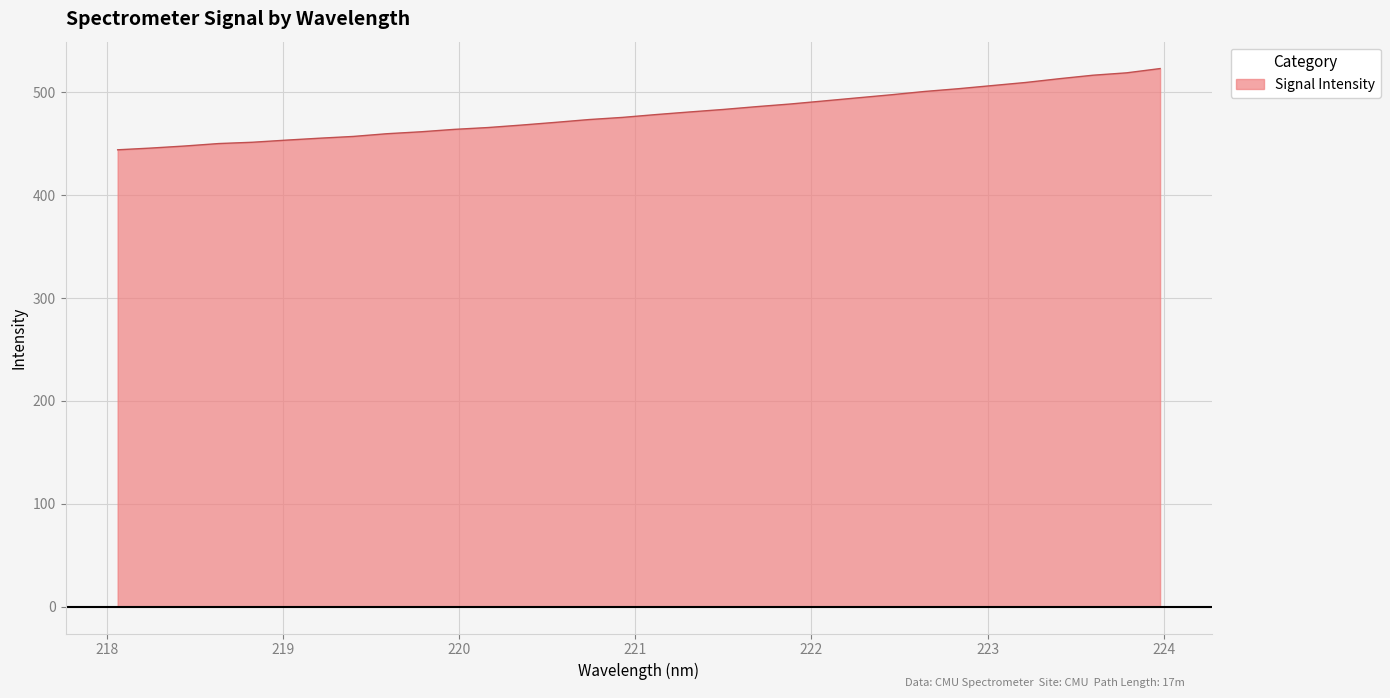

What is the maximum value shown in the chart?

523.2